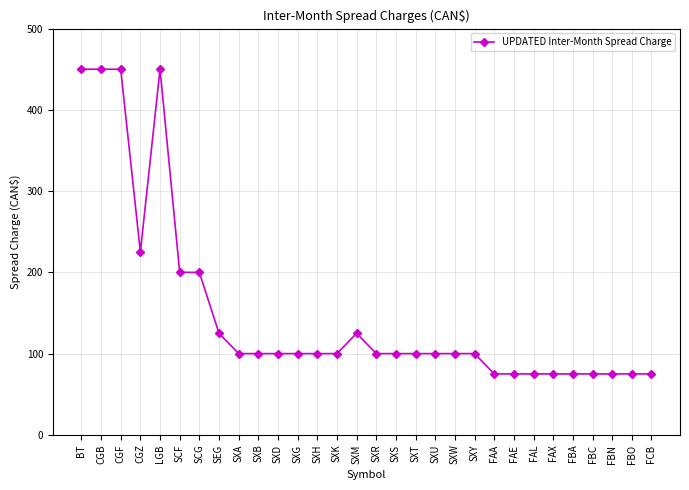

How many lines are shown in the chart?

1